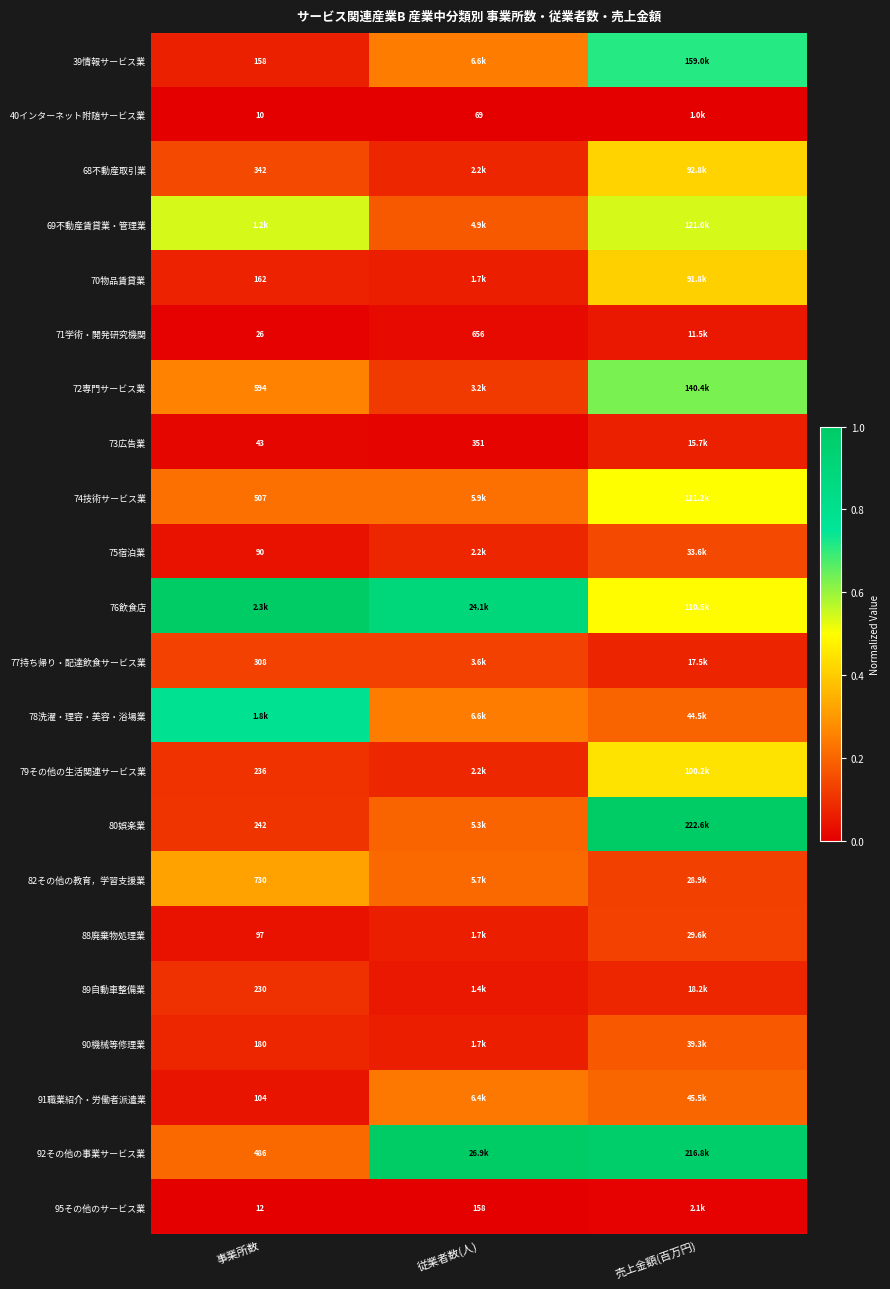

What is the difference between the 91職業紹介・労働者派遣業 values at 事業所数 and 売上金額(百万円)?

0.2